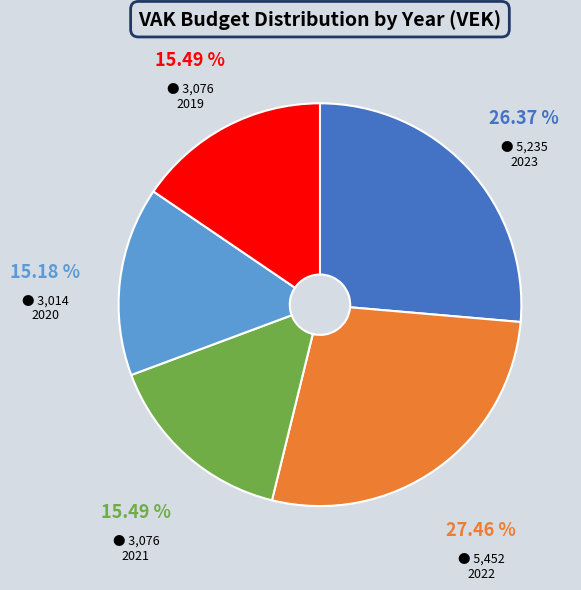

What percentage is the 2023 slice, to the nearest percent?

26%